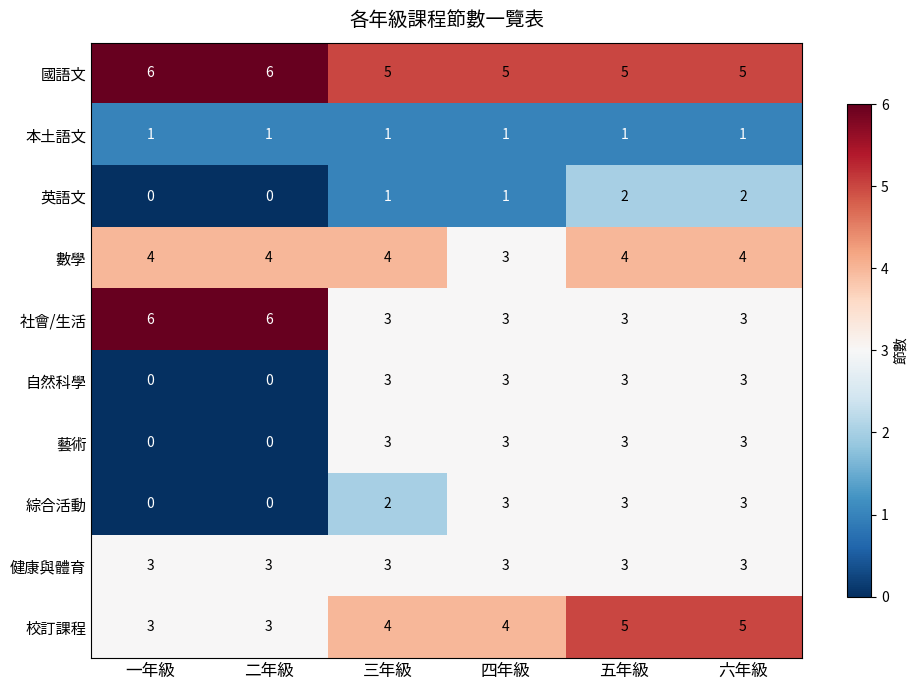

What is the sum of the 社會/生活 values at 二年級 and 六年級?

9